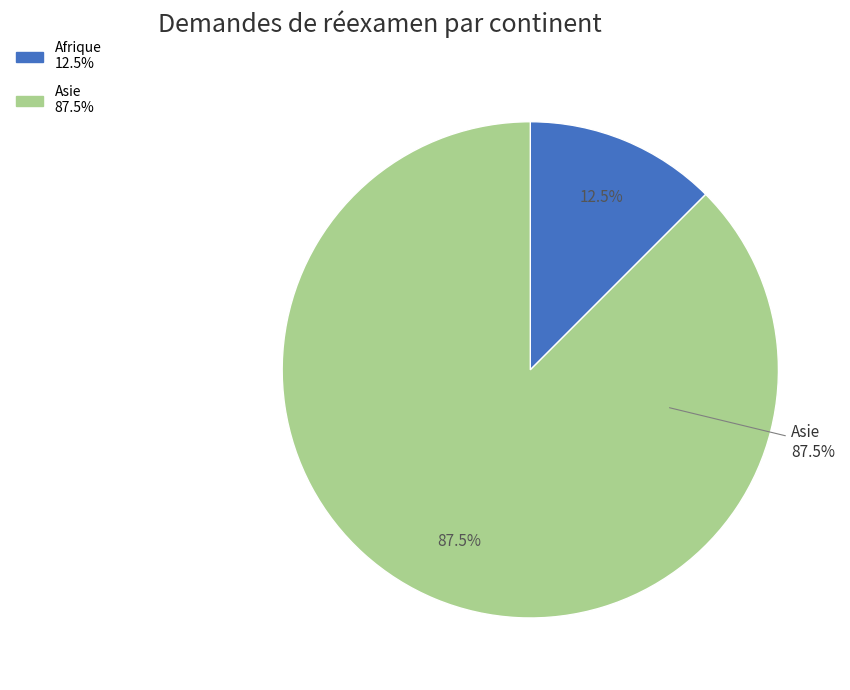

Is it true that Amérique is 5% of the pie?

False